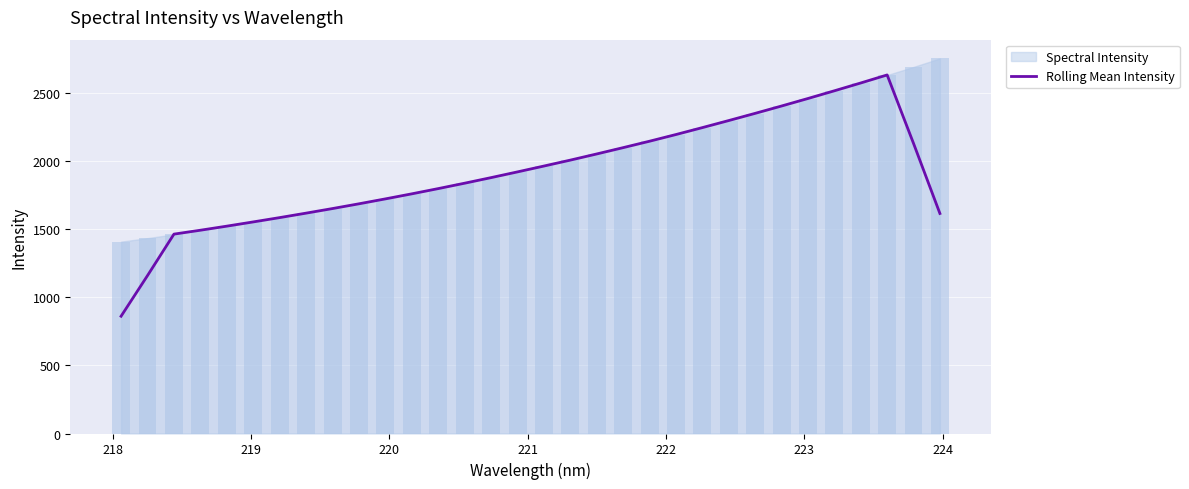

How many categories are shown in the chart?

32